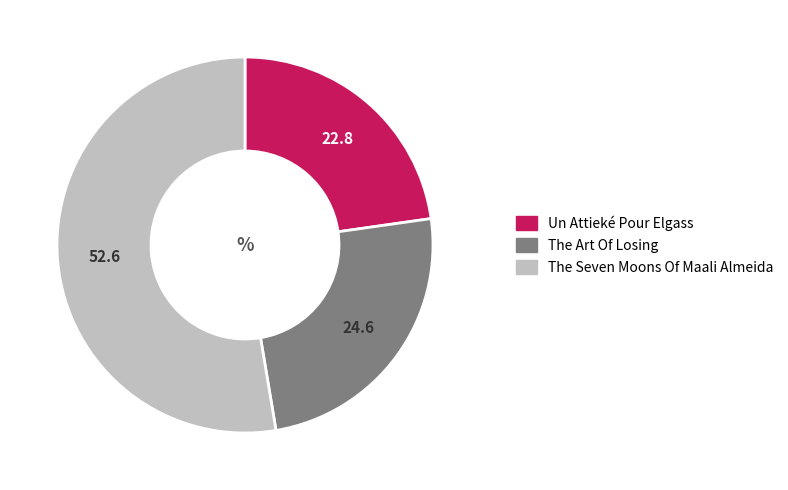

The The Art Of Losing slice represents 11% of the pie. True or false?

False